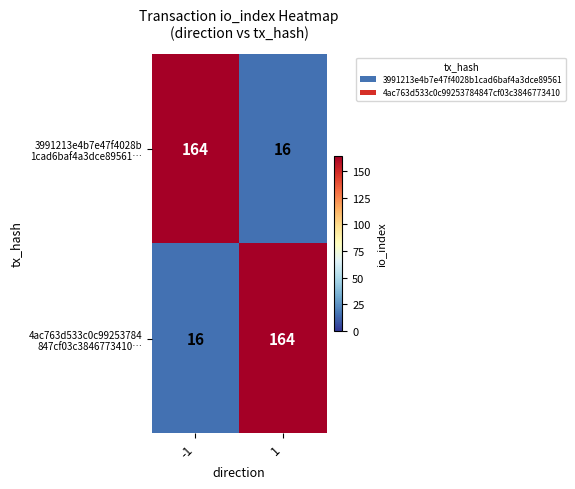

What is the spread (max minus min) of values at -1?

148